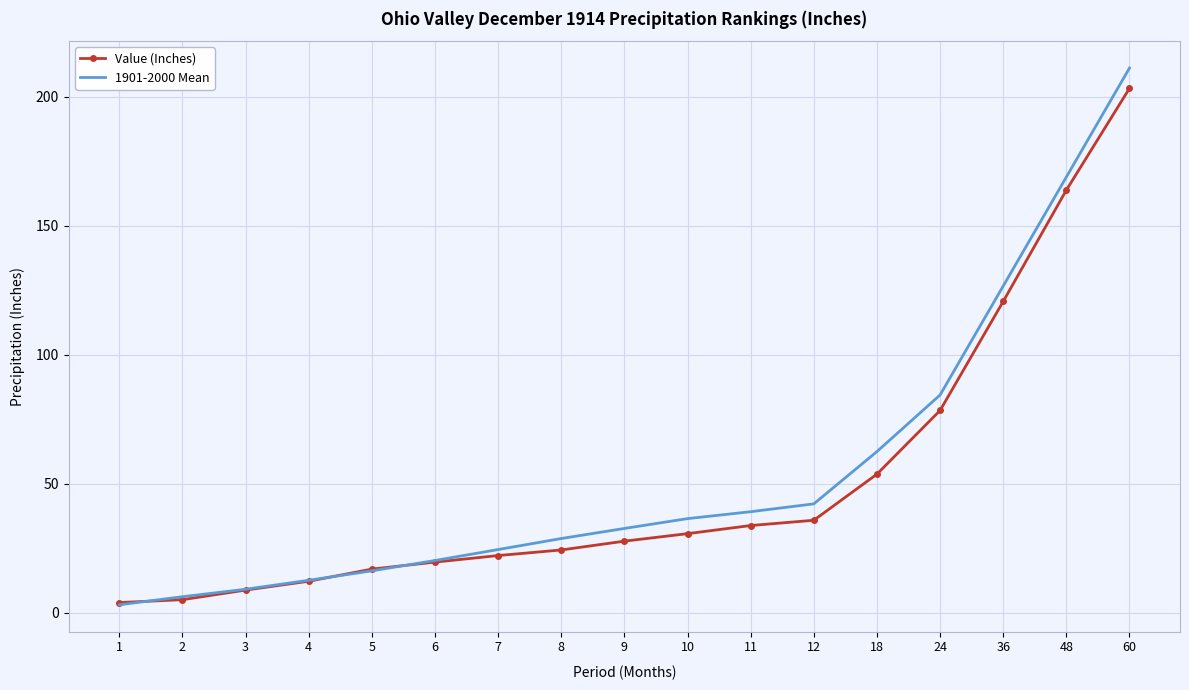

What are all the series names shown in the legend?

Value (Inches), 1901-2000 Mean